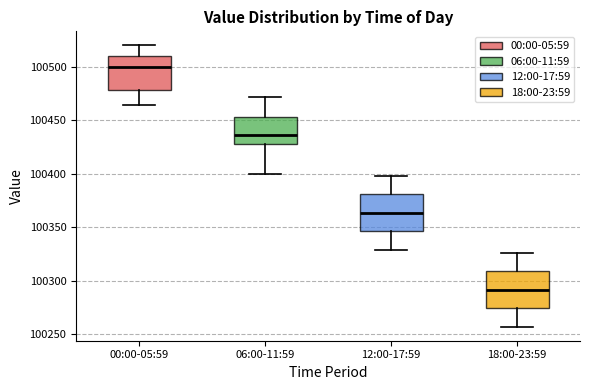

Reading left to right, read every box against the y-axis: the position of its median line, the range the box covers, and the ends of its whiskers. The values are not printed on the chart, so give them approximately, as read against the axis.

00:00-05:59: median 100500, box 100480 to 100510, whiskers 100465 to 100520
06:00-11:59: median 100435, box 100430 to 100455, whiskers 100400 to 100470
12:00-17:59: median 100365, box 100345 to 100380, whiskers 100330 to 100400
18:00-23:59: median 100290, box 100275 to 100310, whiskers 100255 to 100325